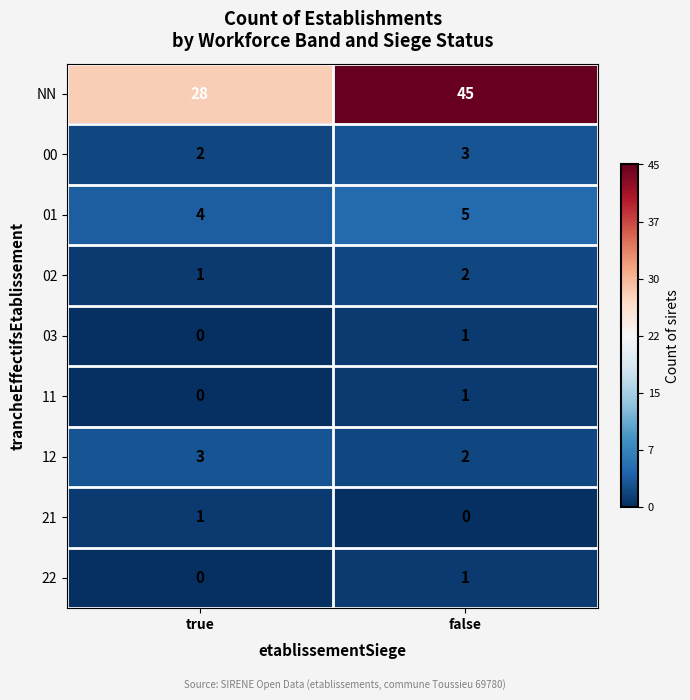

Reading left to right, extract all data points from this chart.

NN: true=28	false=45
00: true=2	false=3
01: true=4	false=5
02: true=1	false=2
03: true=0	false=1
11: true=0	false=1
12: true=3	false=2
21: true=1	false=0
22: true=0	false=1